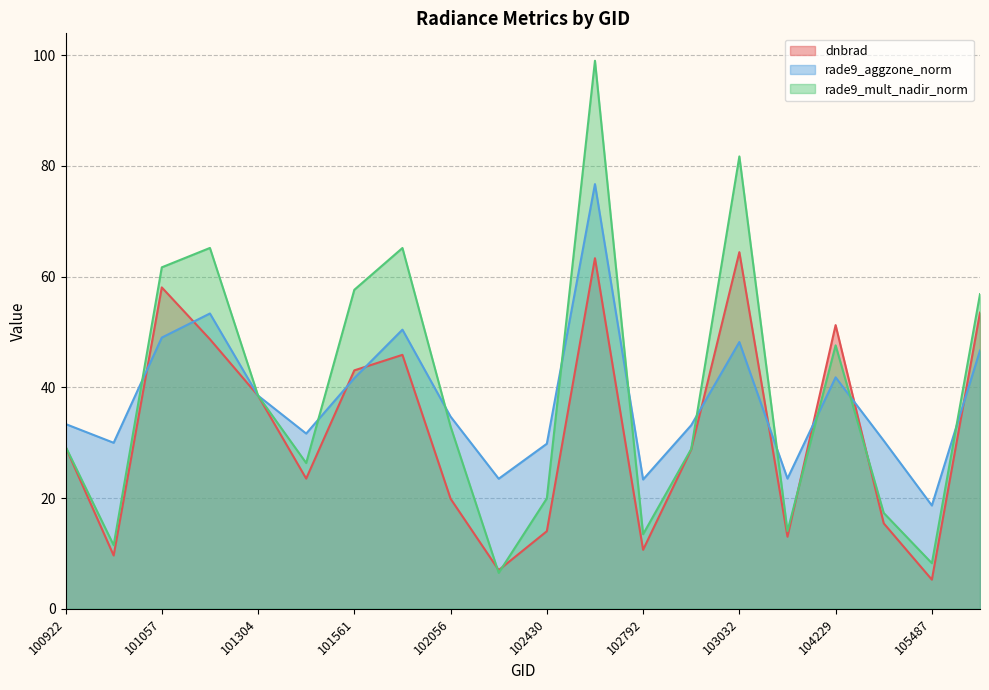

Rank the series at 101304 from highest to lowest value.

rade9_aggzone_norm, rade9_mult_nadir_norm, dnbrad